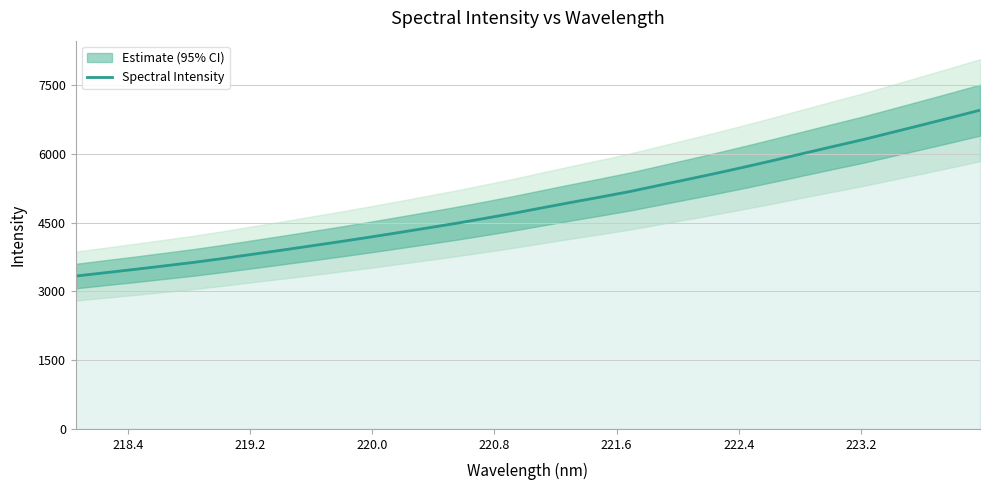

What is the highest value of the Spectral Intensity series?

6951.5